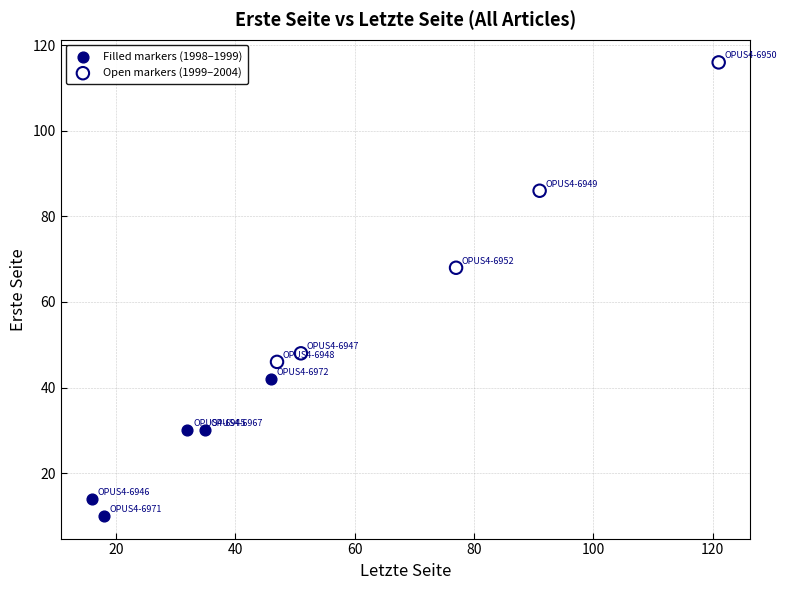

Which series has the widest spread of Y values?

Open markers (1999–2004)